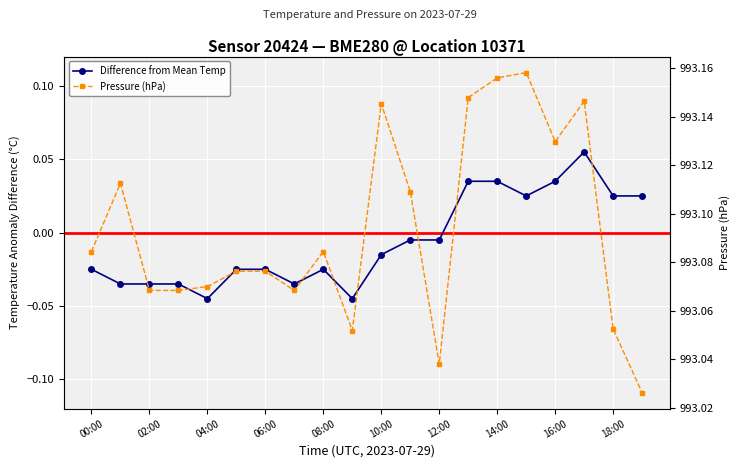

Reading right to left, list all the values displayed in this chart.

19:00=0.0	18:00=0.0	17:00=0.1	16:00=0.0	15:00=0.0	14:00=0.0	13:00=0.0	12:00=-0.0	11:00=-0.0	10:00=-0.0	09:00=-0.0	08:00=-0.0	07:00=-0.0	06:00=-0.0	05:00=-0.0	04:00=-0.0	03:00=-0.0	02:00=-0.0	01:00=-0.0	00:00=-0.0